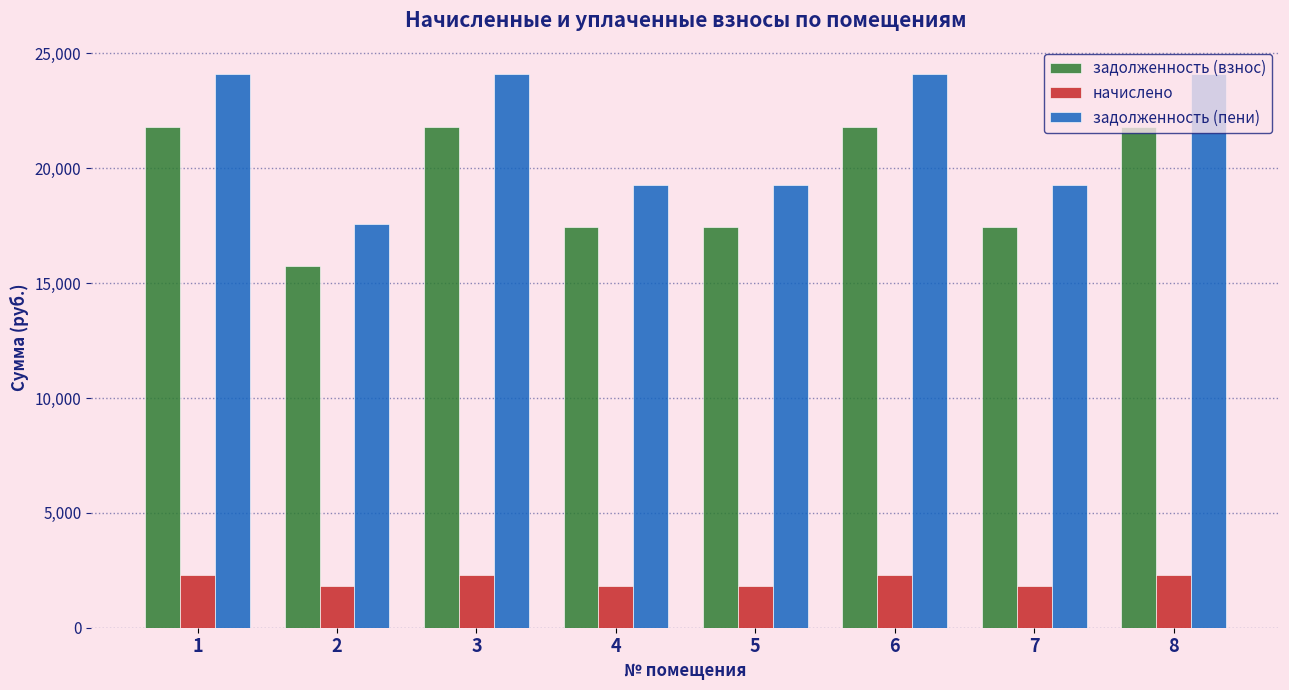

What is the smallest value displayed?

1826.2